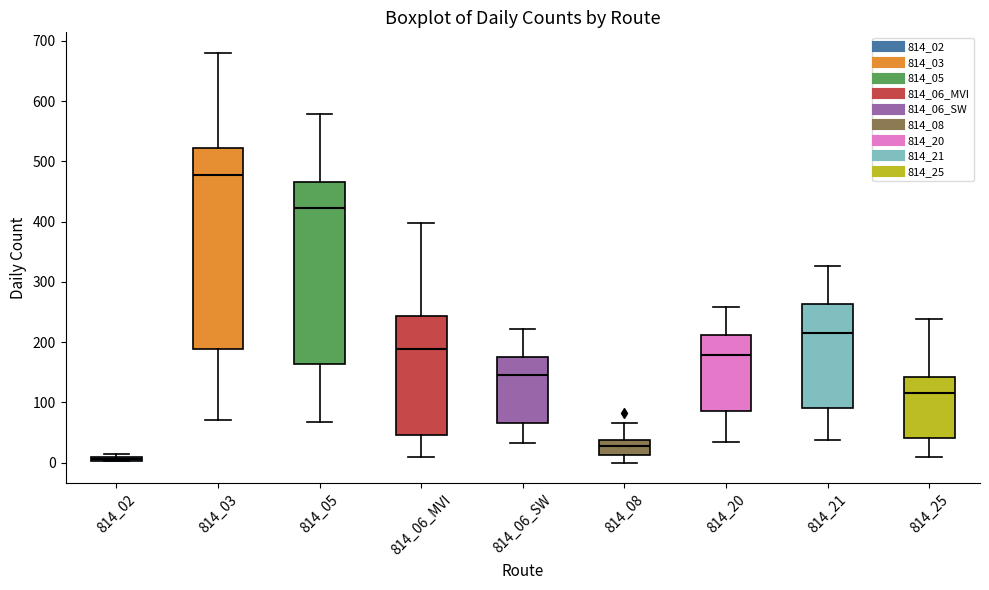

Which box is the tallest, from its lower edge to its upper edge?

814_03